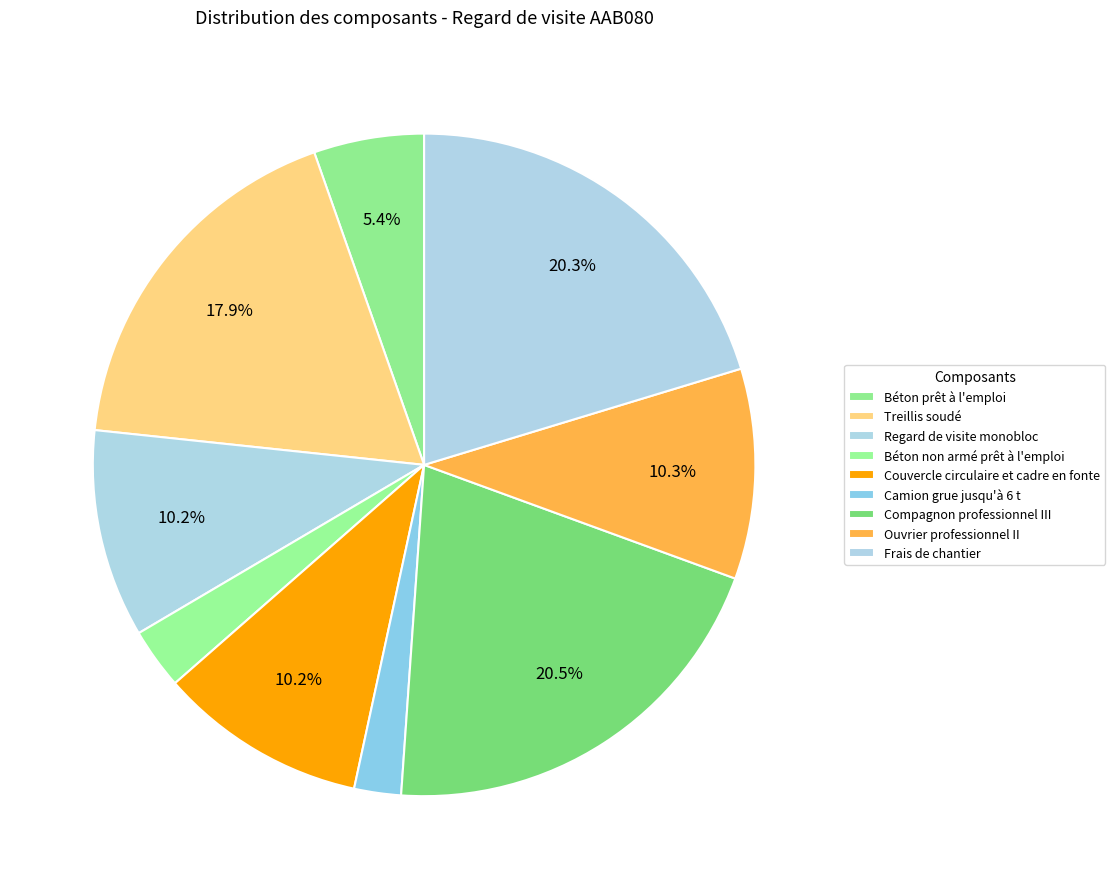

To the nearest percent, what portion does Camion grue jusqu'à 6 t represent?

2%